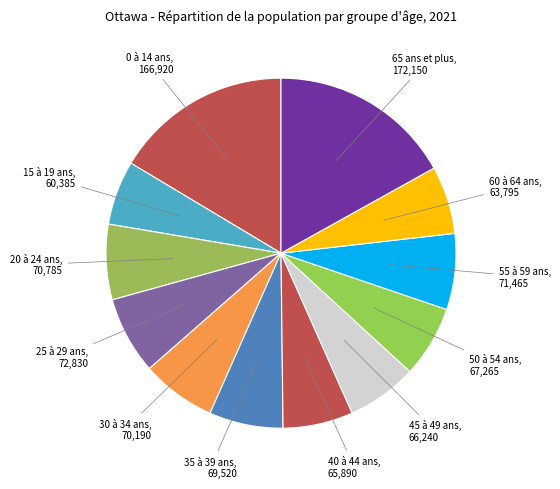

How many segments does this pie chart have?

12